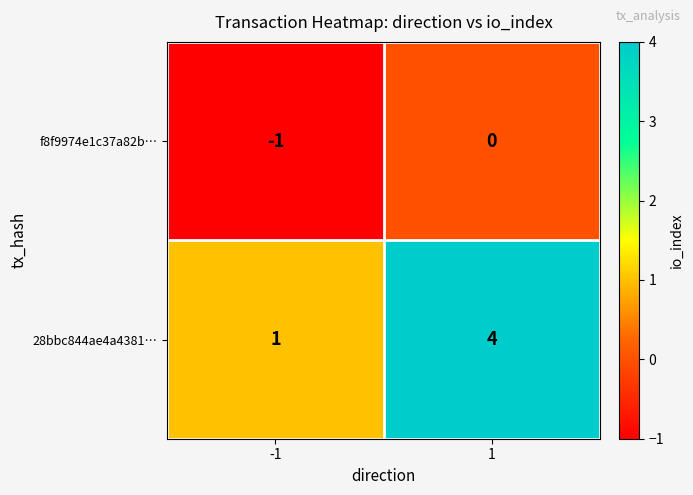

How many series are shown in this chart?

2